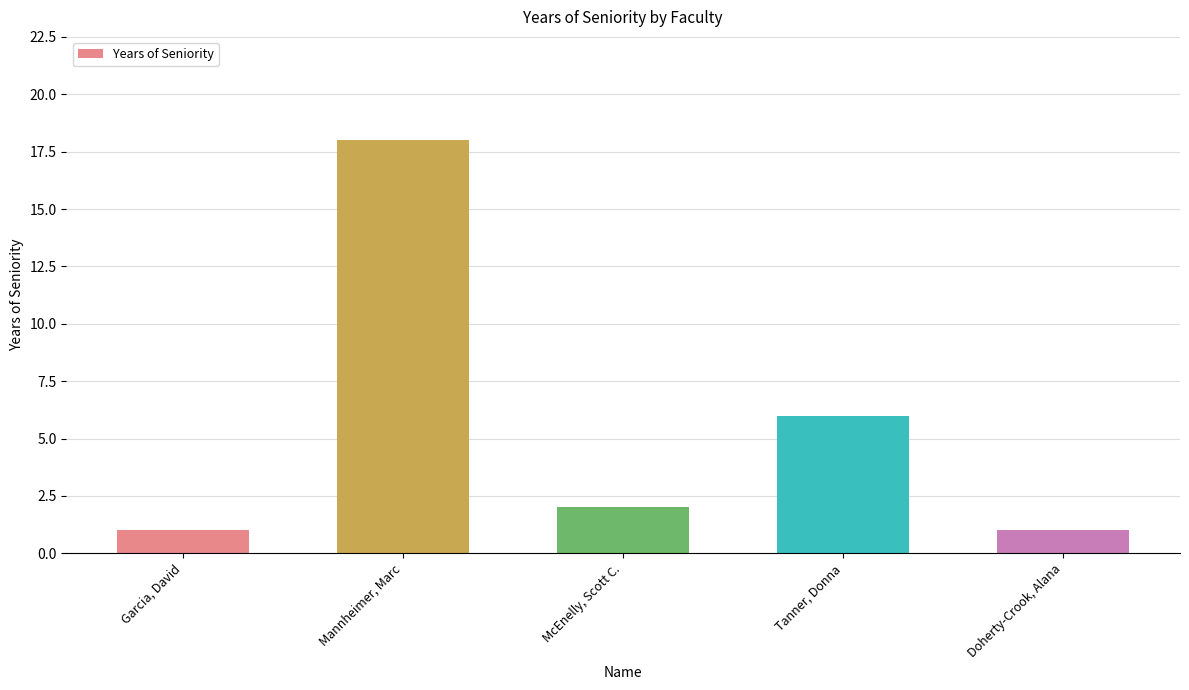

The chart shows a value of 8 at Mannheimer, Marc. True or false?

False